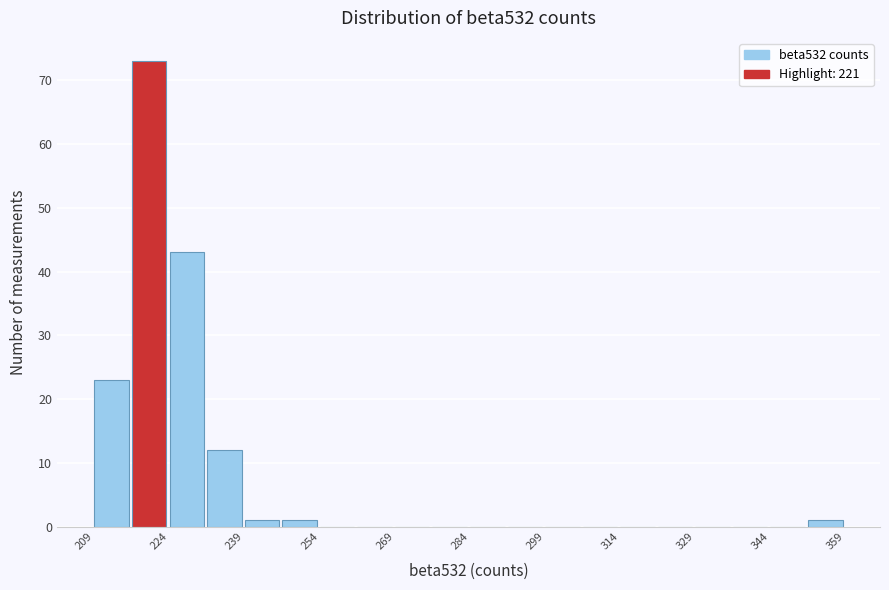

Around what value on the x-axis is the tallest bar? Give the approximate position of its centre, as read against the axis.

220